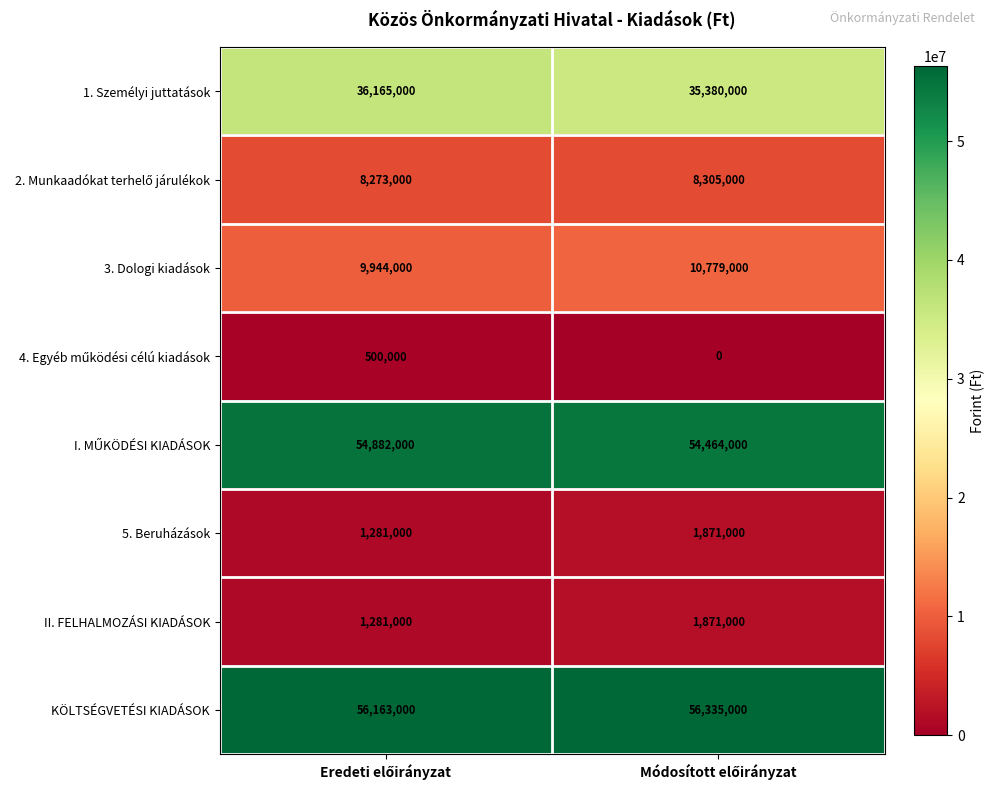

What is the maximum value shown in the chart?

56335000